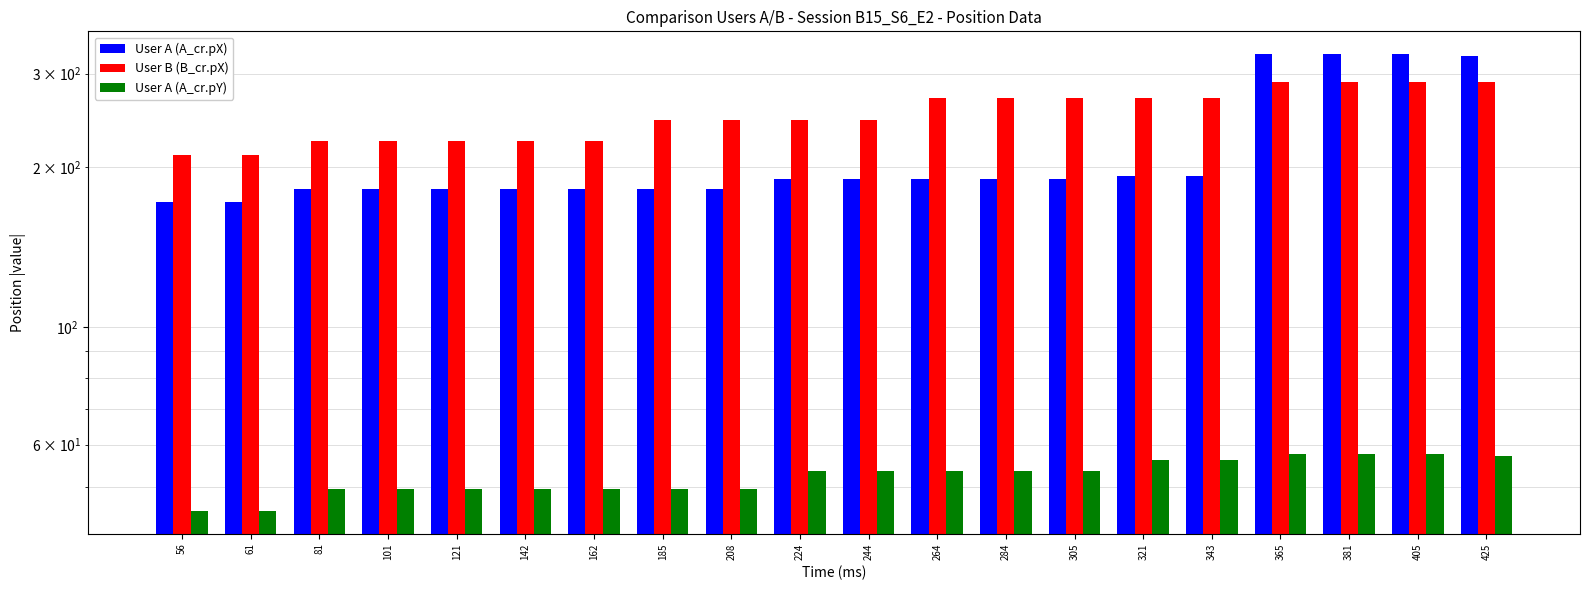

What is the difference between the maximum and minimum values in the User A (A_cr.pX) series?

154.6